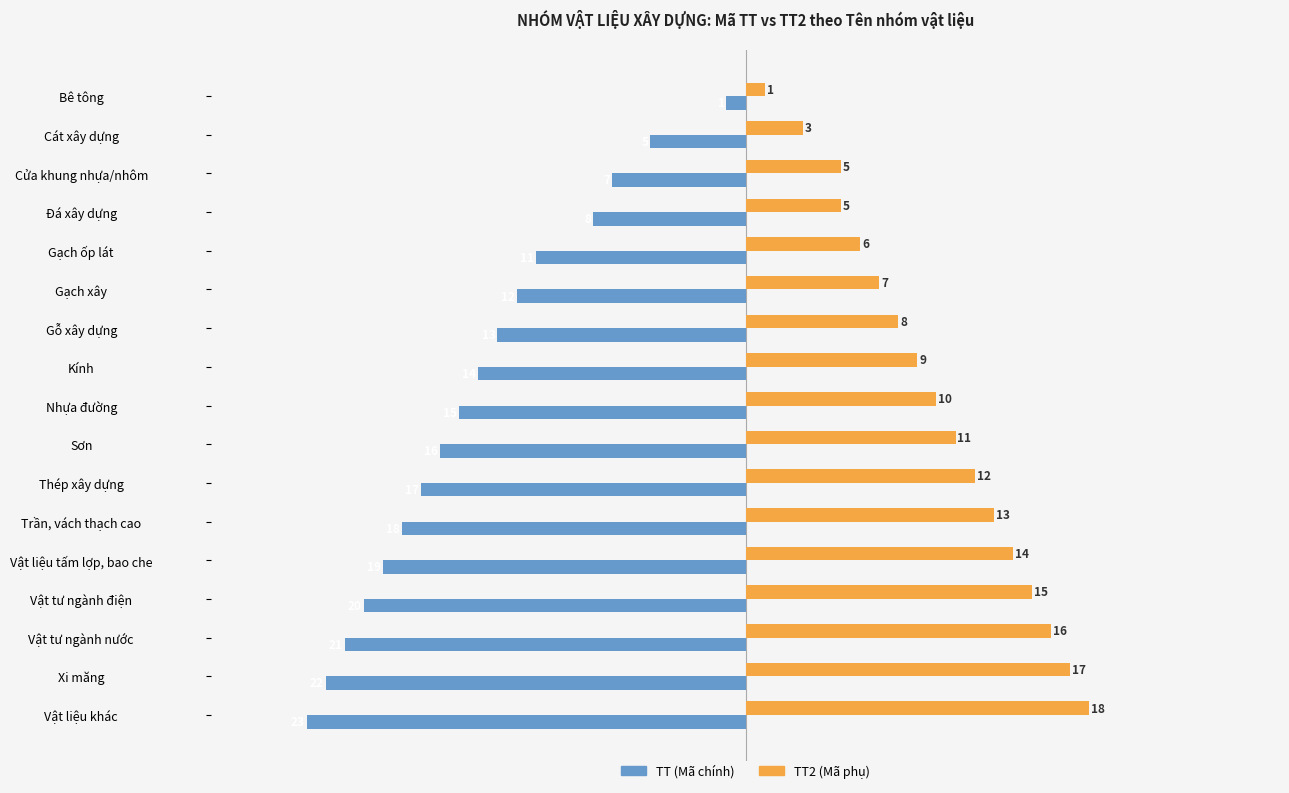

How many values in the TT (Mã chính) series exceed -15?

8